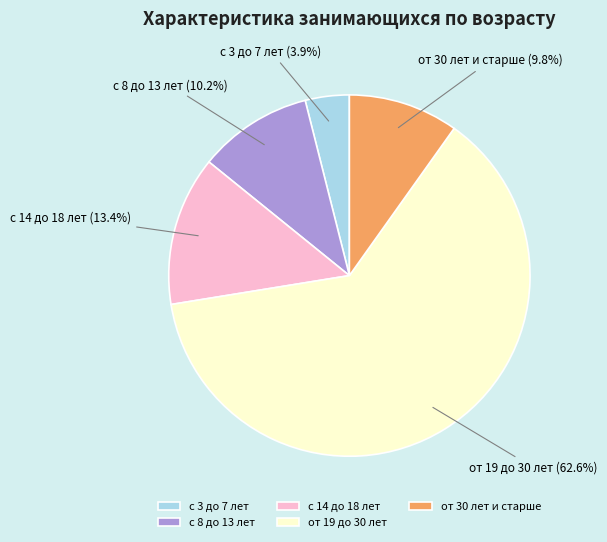

Is it true that с 3 до 7 лет is 11% of the pie?

False